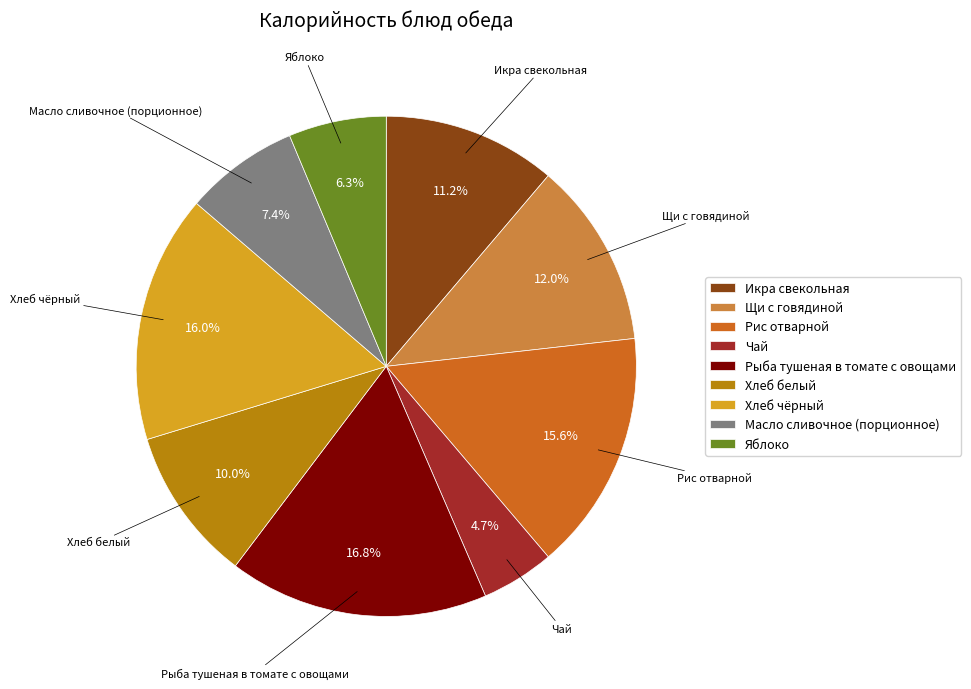

To the nearest percent, what is the difference between the Икра свекольная and Яблоко slice percentages?

5%